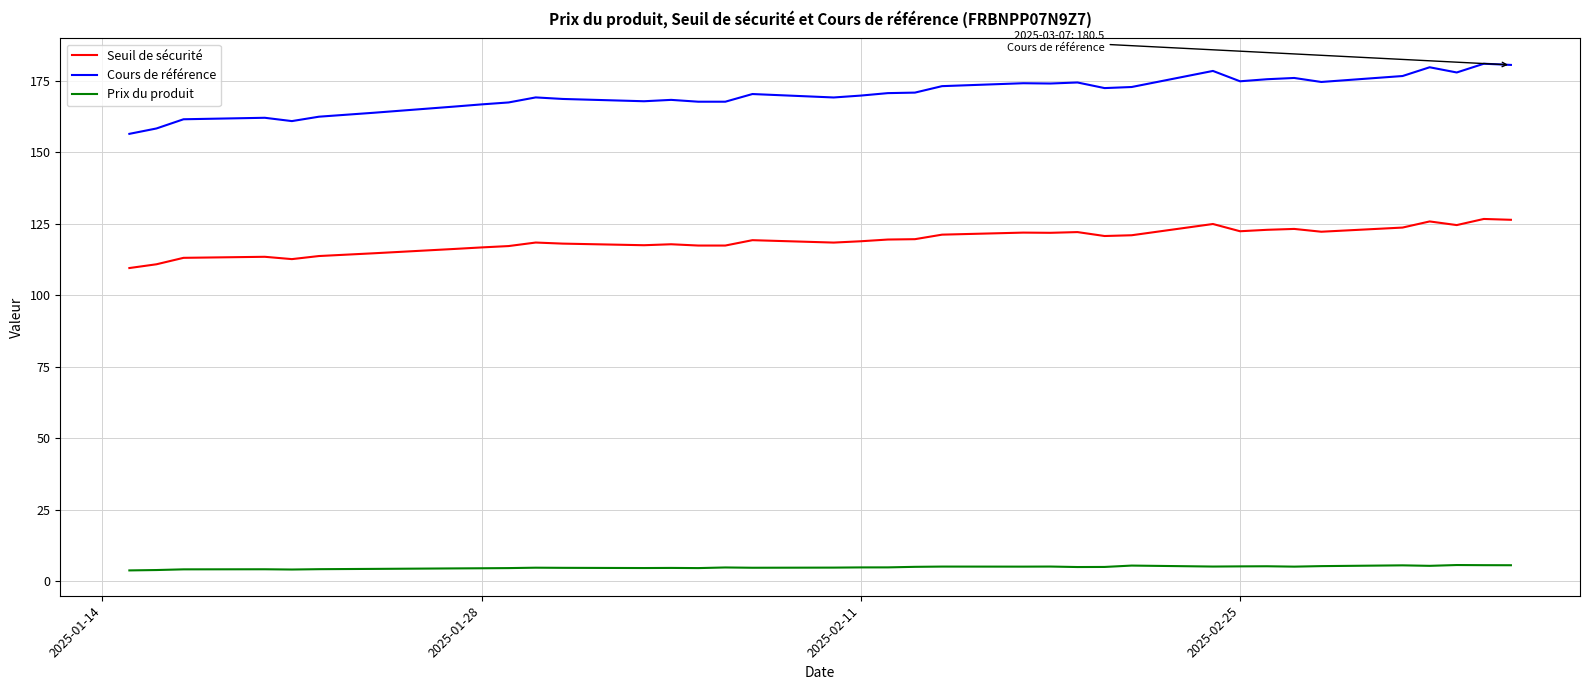

Rank the series by their average value, from lowest to highest.

Prix du produit, Seuil de sécurité, Cours de référence